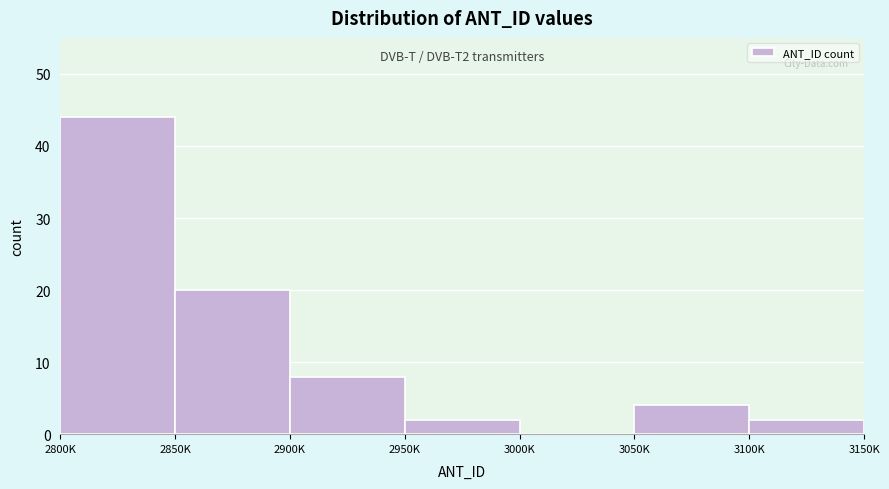

Reading left to right, list all the values displayed in this chart.

2800K=44	2850K=20	2900K=8	2950K=2	3000K=0	3050K=4	3100K=2